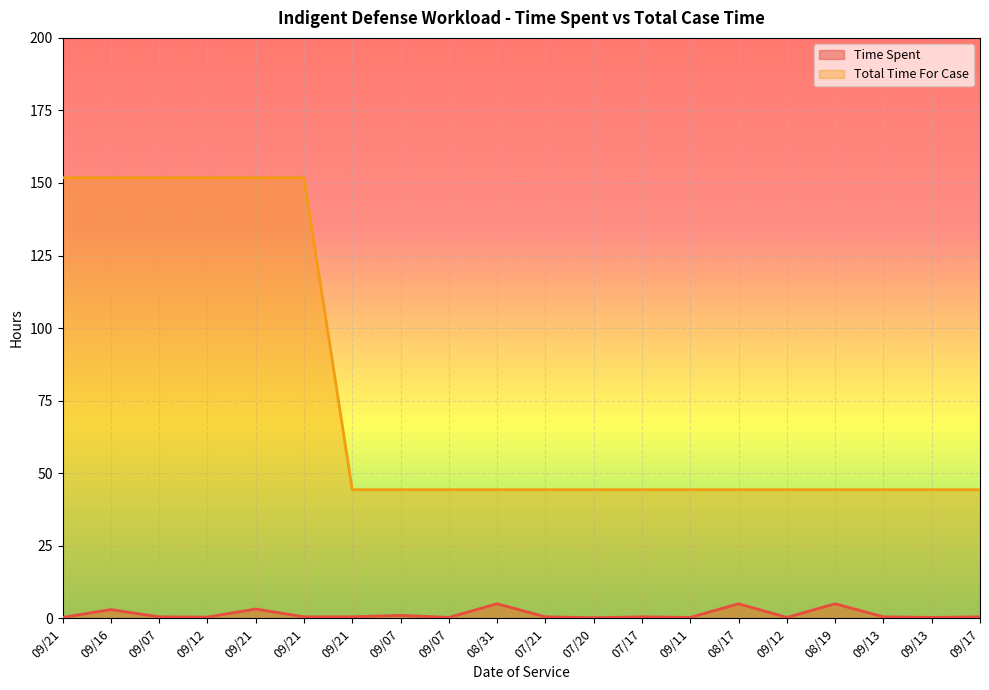

Is the value of Time Spent at 09/07 greater than the value of Total Time For Case at 09/07?

No